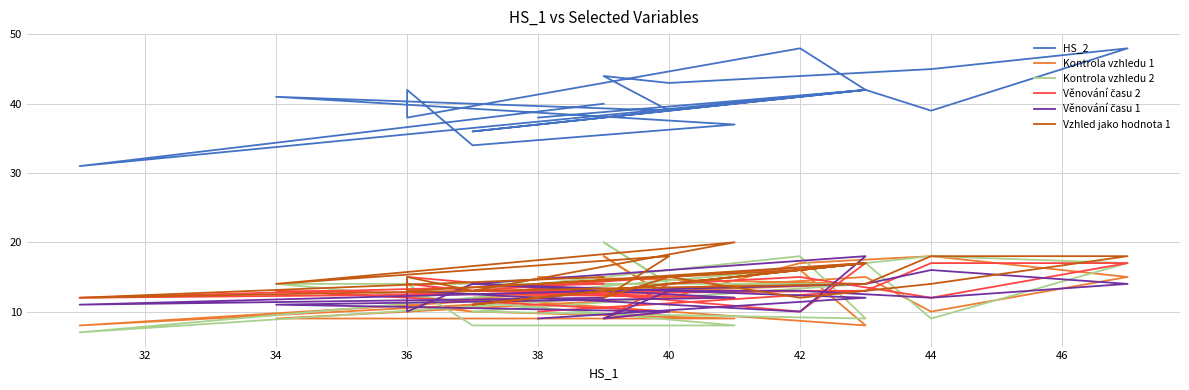

Where does the Věnování času 2 series first go above 13?

36